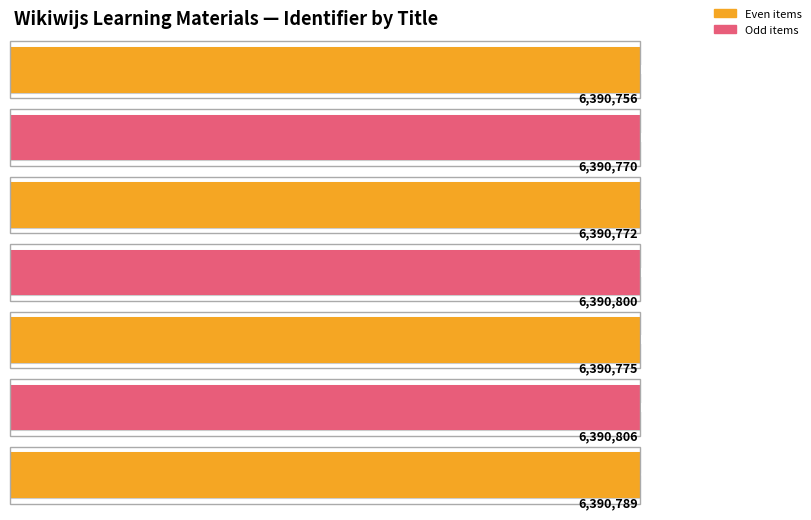

Rank the categories by value from lowest to highest.

Rijschool La Haye, Rijbewijs in 5 stappen, Faalangst, Plan hier je gratis proefles, Contact, De proefles, Facebook Pagina